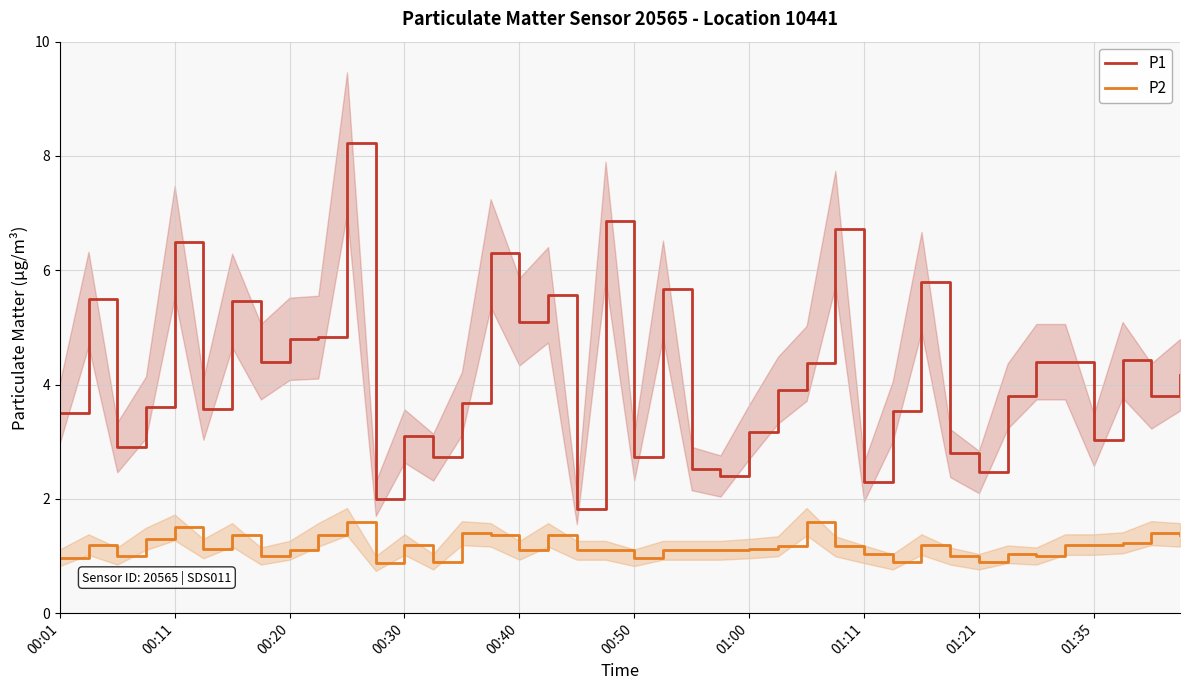

In P1, how many points are lower than both neighbors (excluding endpoints)?

13